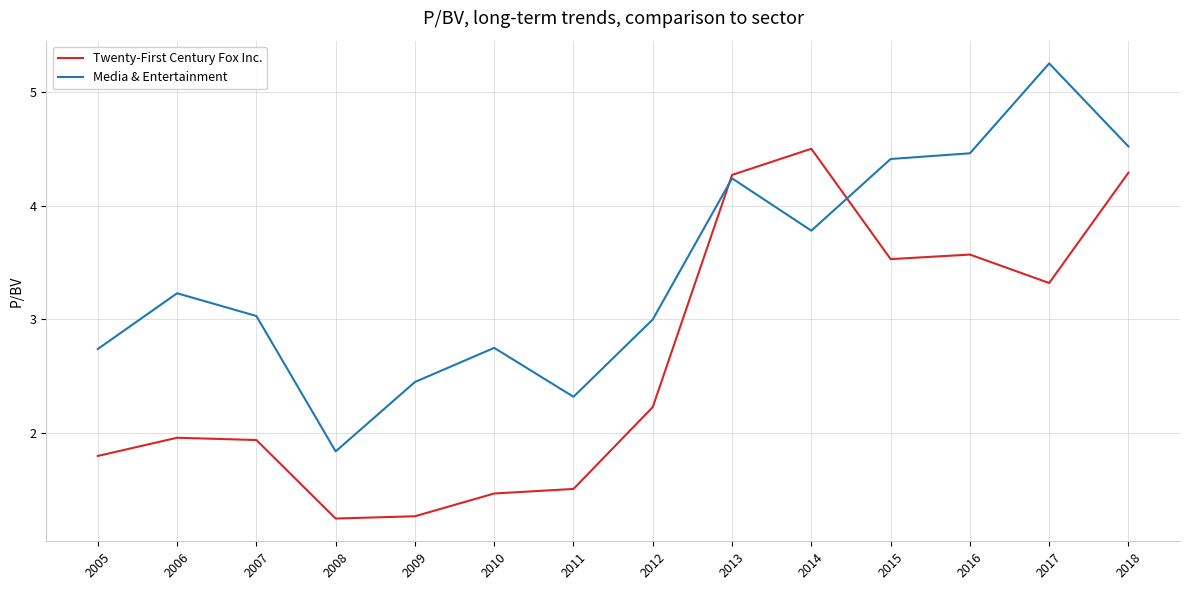

At which label does Twenty-First Century Fox Inc. first exceed 2?

2012